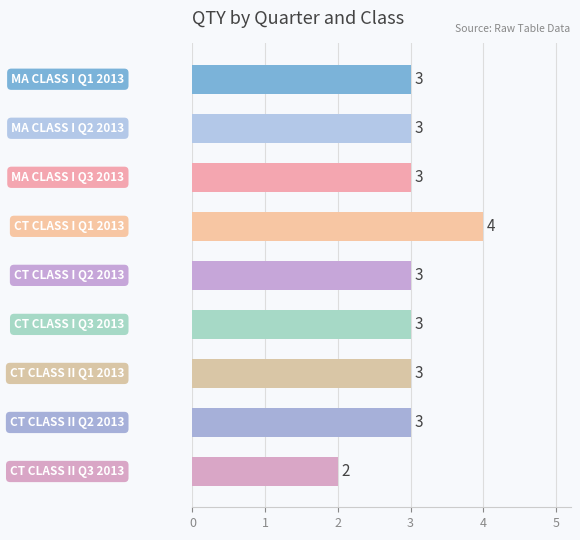

How many values are between 3 and 4?

8